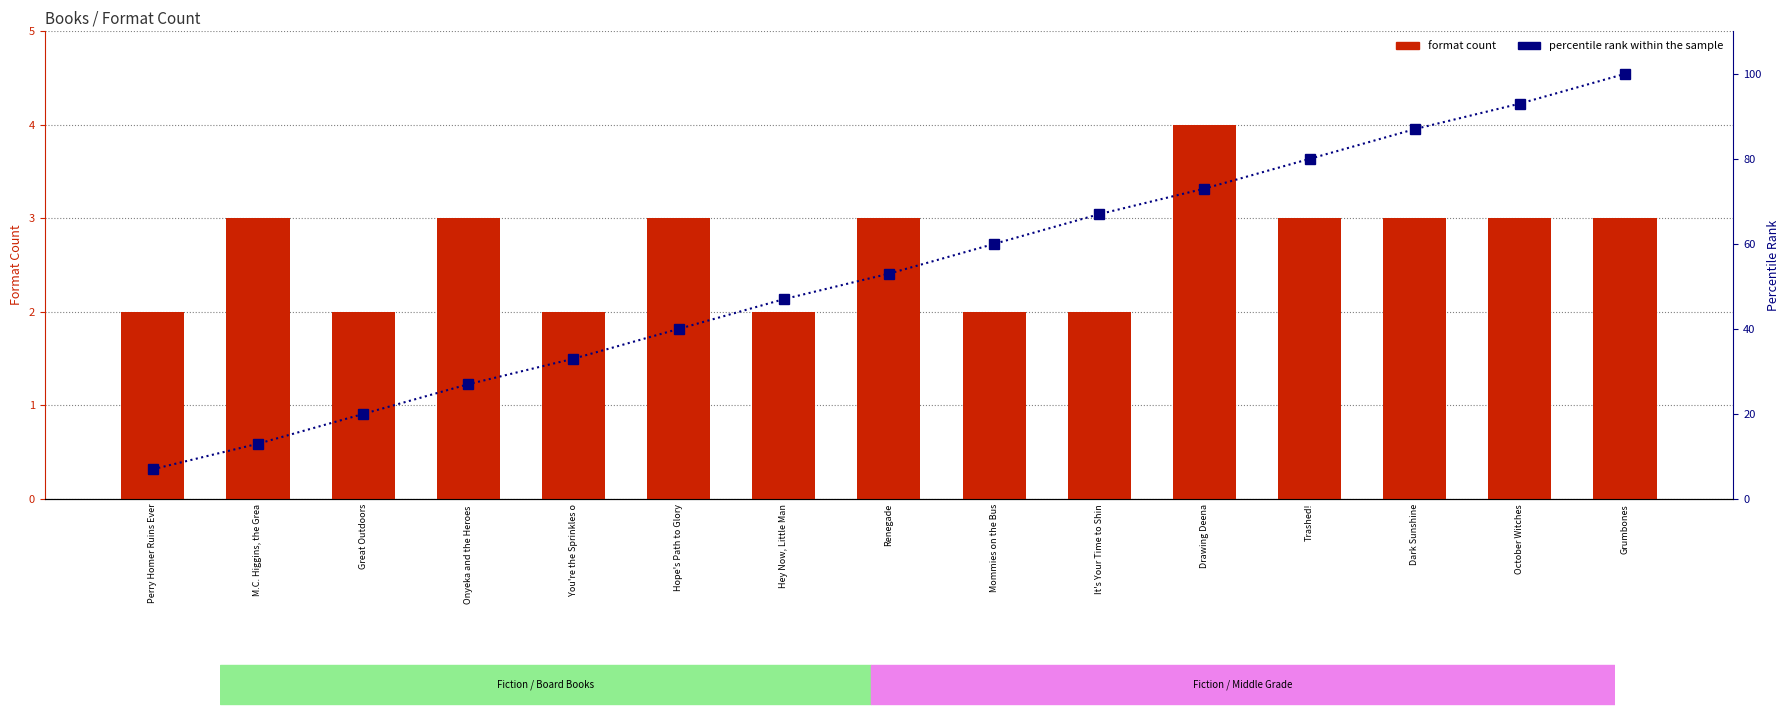

What is the average value of the percentile rank within the sample series?

53